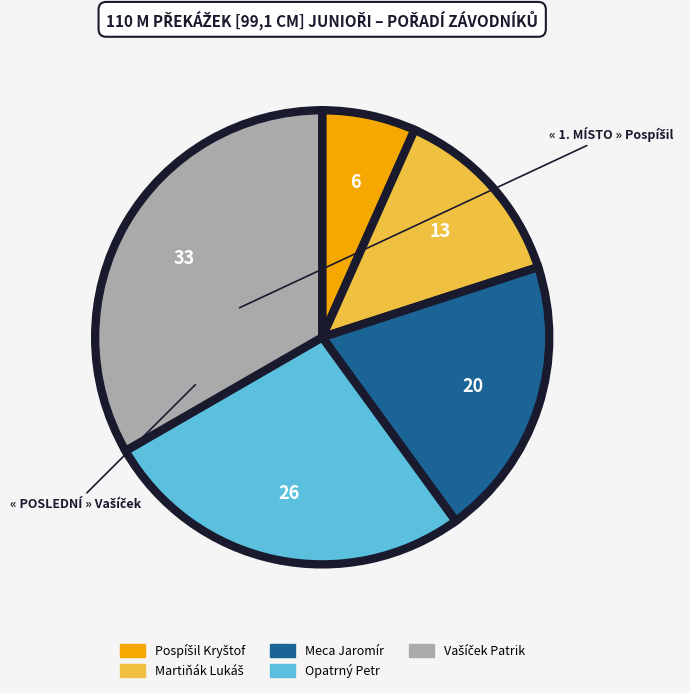

Is it true that Opatrný Petr is 39% of the pie?

False